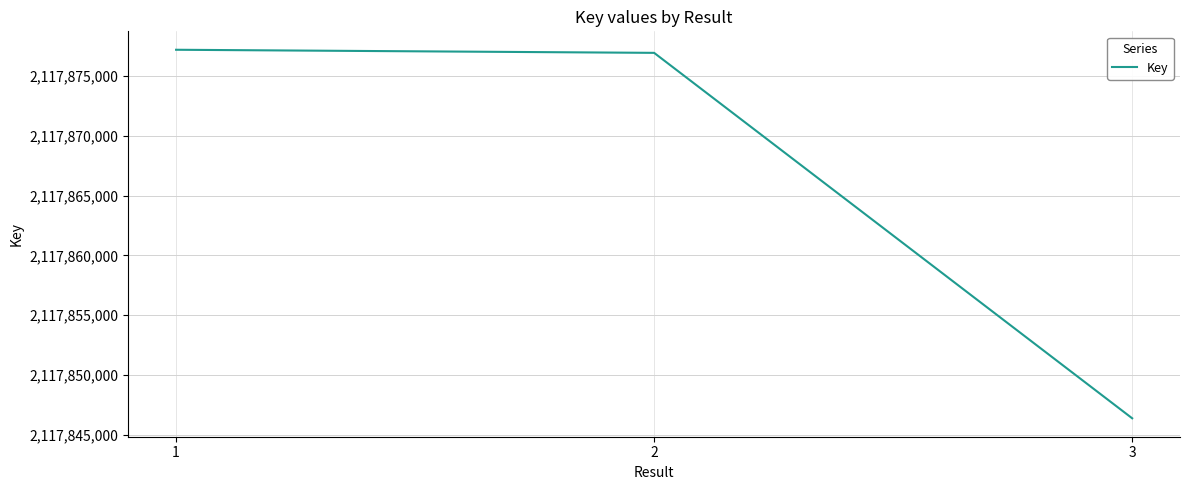

Reading left to right, what are all the values shown in this chart?

1=2117877210	2=2117876951	3=2117846363